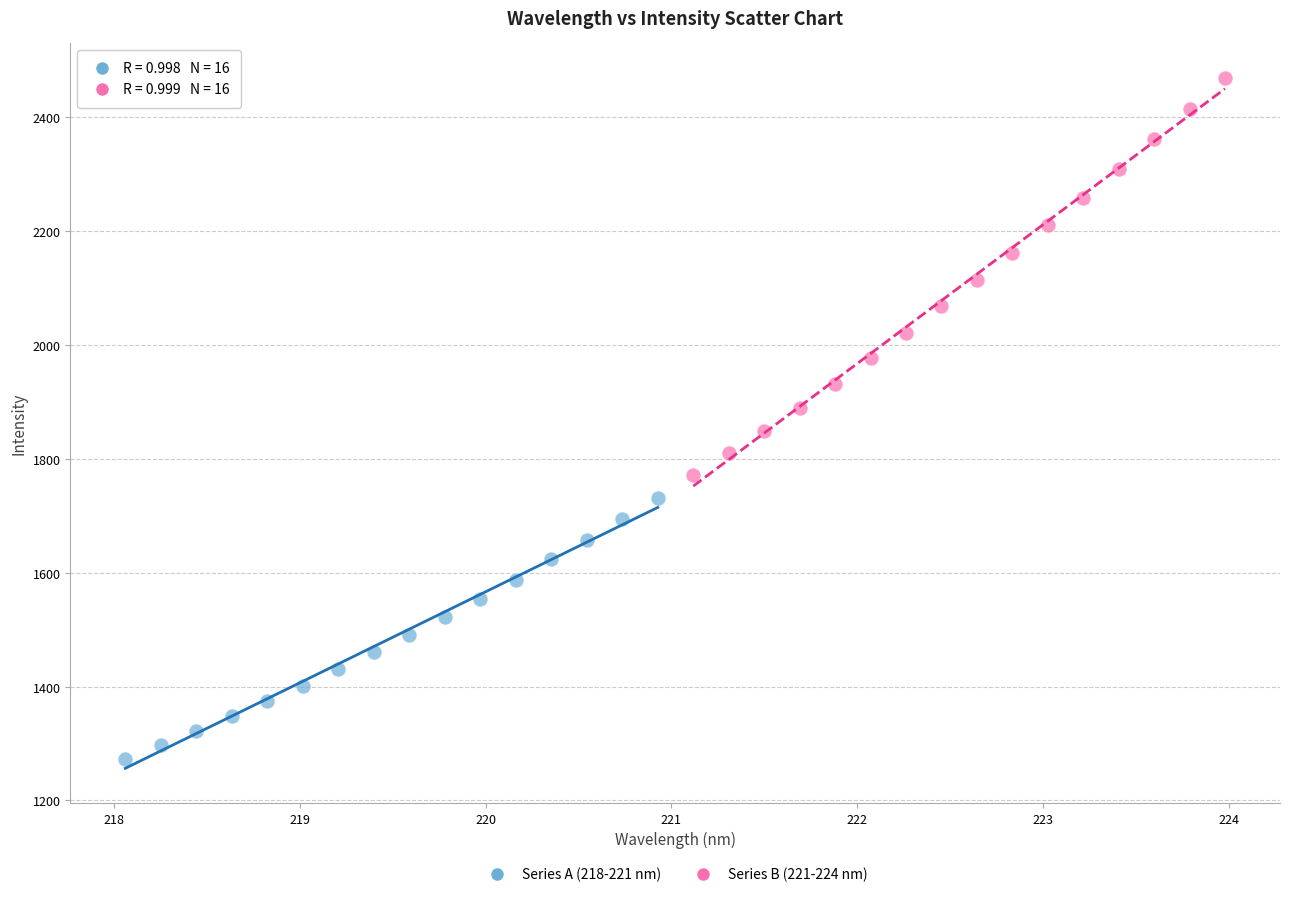

Which series contains the lowest Y value?

Series A (218-221 nm)